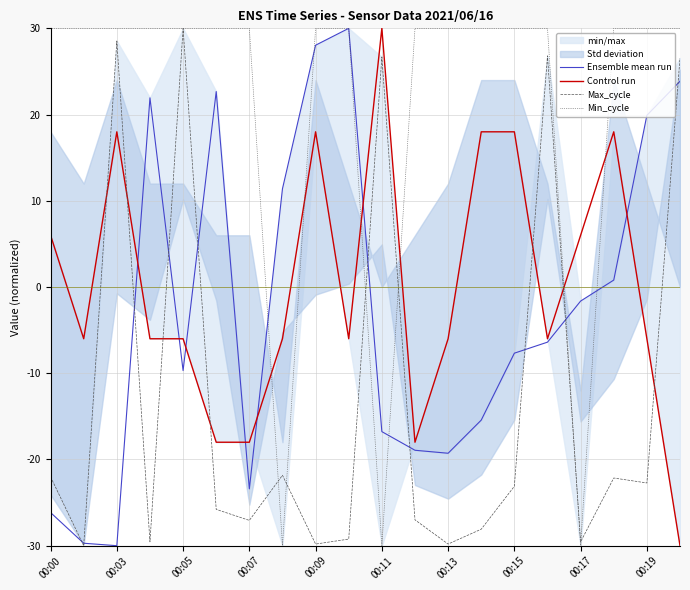

Does the chart display data point markers on the line(s)?

No